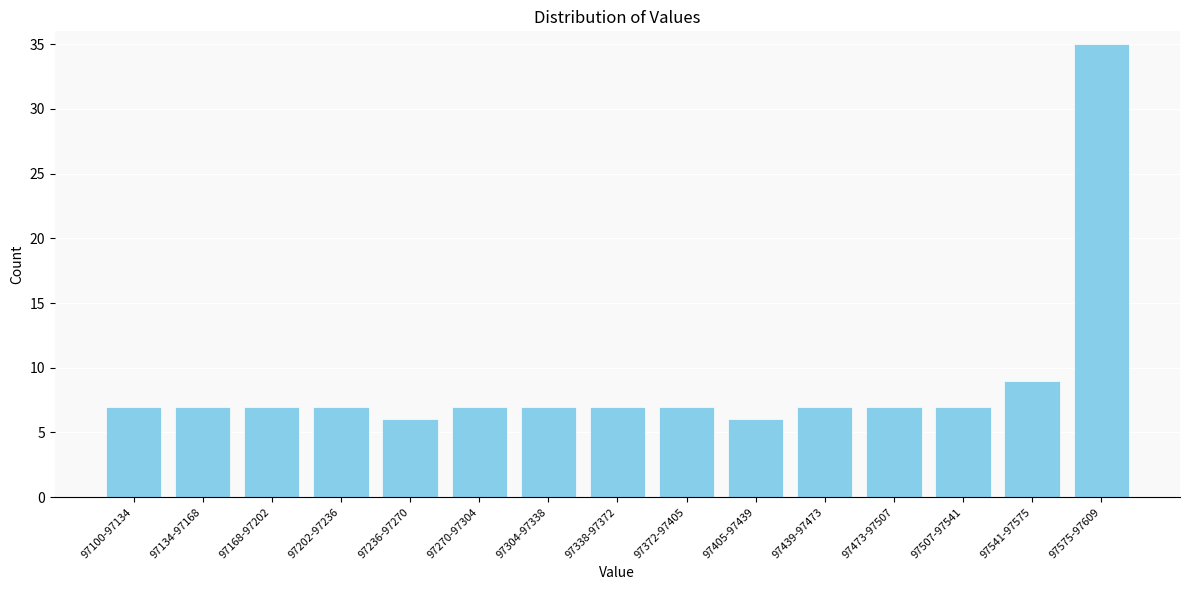

Reading left to right, list all the values displayed in this chart.

7	7	7	7	6	7	7	7	7	6	7	7	7	9	35